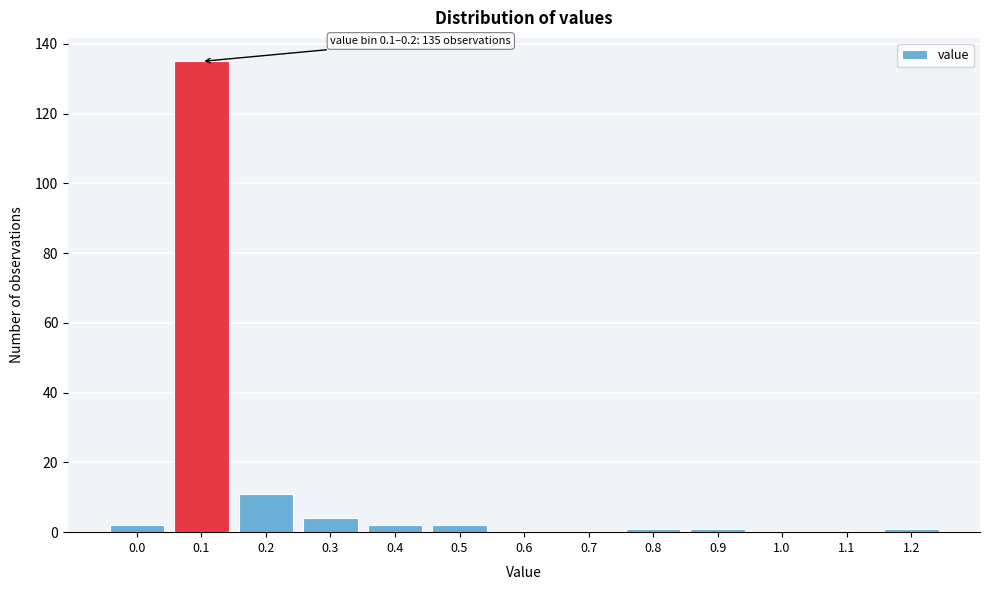

Reading right to left, list all the values displayed in this chart.

1.2=1	1.1=0	1.0=0	0.9=1	0.8=1	0.7=0	0.6=0	0.5=2	0.4=2	0.3=4	0.2=11	0.1=135	0.0=2